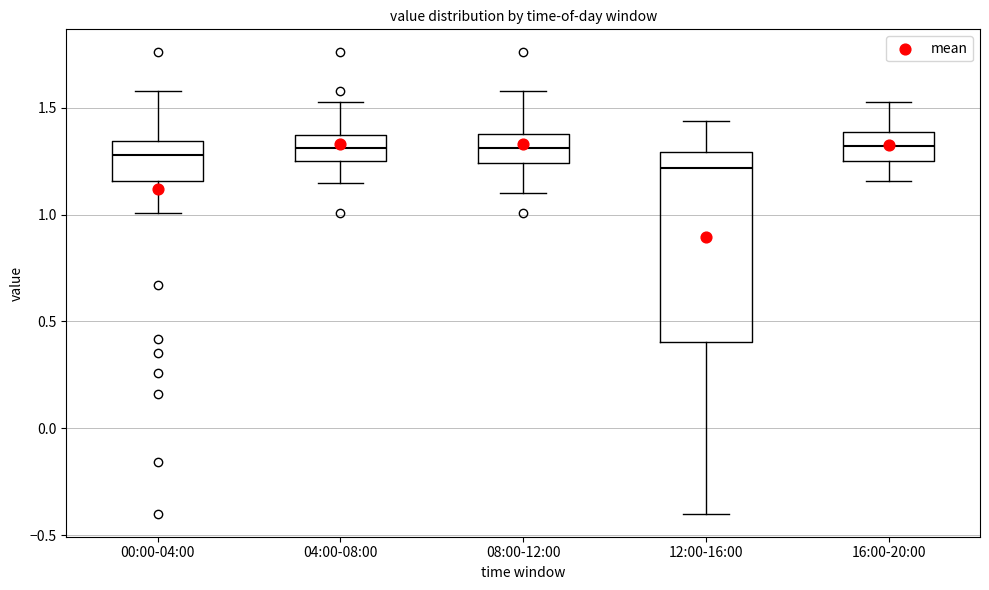

Reading left to right, transcribe this box plot: for each box, give where its median line is, the range the box spans, and where its two whiskers end, as read against the y-axis. The values are not printed on the chart, so give them approximately, as read against the axis.

00:00-04:00: median 1.30, box 1.15 to 1.35, whiskers 1.00 to 1.60
04:00-08:00: median 1.30, box 1.25 to 1.40, whiskers 1.15 to 1.55
08:00-12:00: median 1.30, box 1.25 to 1.40, whiskers 1.10 to 1.60
12:00-16:00: median 1.20, box 0.40 to 1.30, whiskers -0.40 to 1.45
16:00-20:00: median 1.30, box 1.25 to 1.40, whiskers 1.15 to 1.55